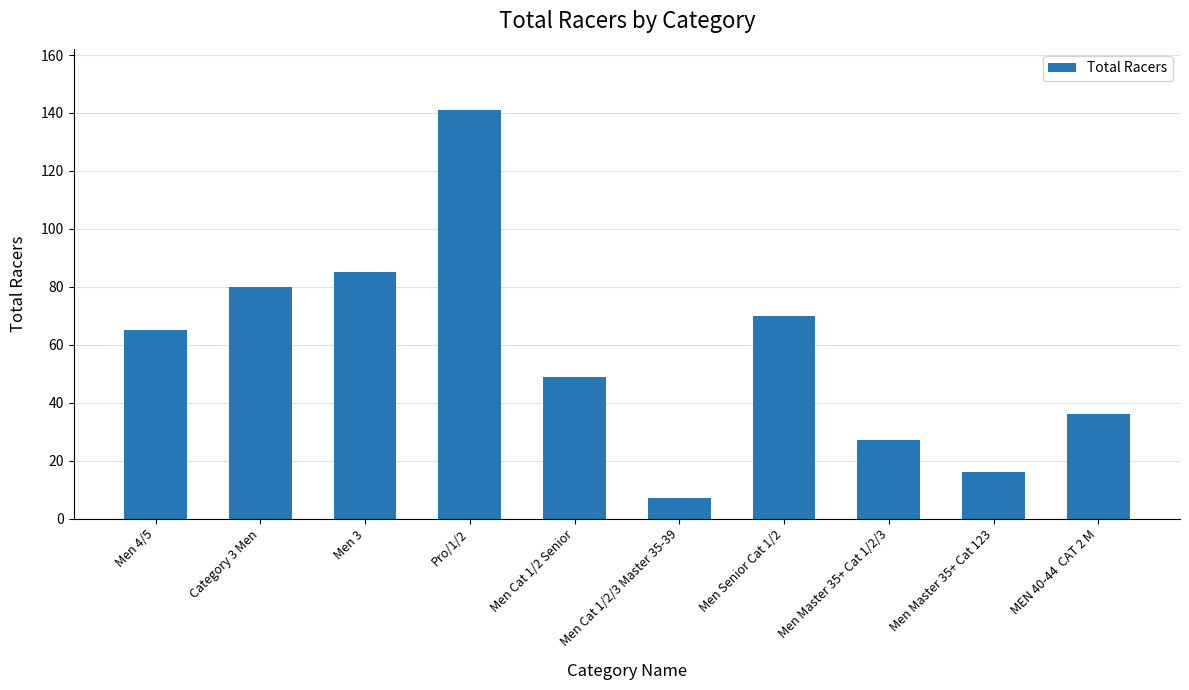

Rank the categories by value from lowest to highest.

Men Cat 1/2/3 Master 35-39, Men Master 35+ Cat 123, Men Master 35+ Cat 1/2/3, MEN 40-44  CAT 2 M, Men Cat 1/2 Senior, Men 4/5, Men Senior Cat 1/2, Category 3 Men, Men 3, Pro/1/2